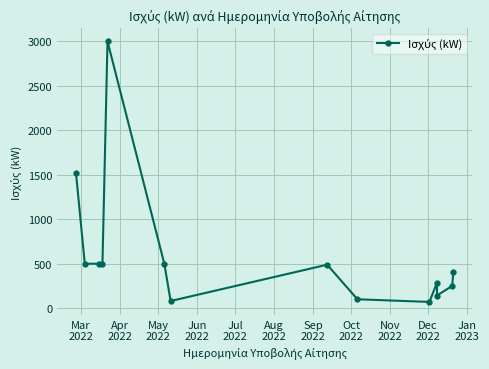

Reading left to right, extract all data points from this chart.

1523.2	499.0	499.0	499.5	2997.0	499.0	80.0	487.8	99.5	69.8	286.0	141.9	249.5	411.4